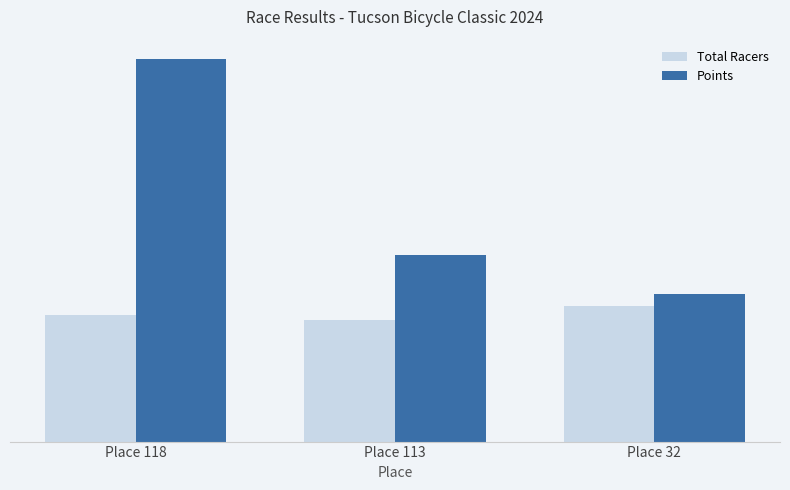

At which category is the sum across all series the highest?

Place 118